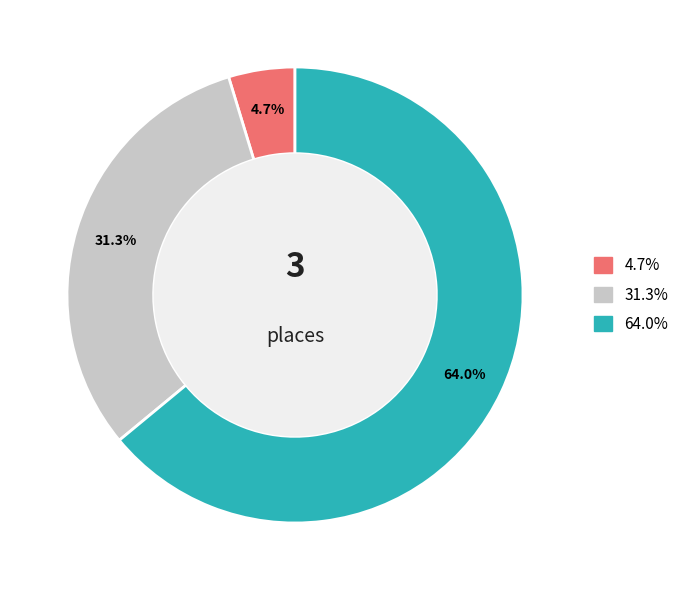

Does any single category account for the majority?

Yes